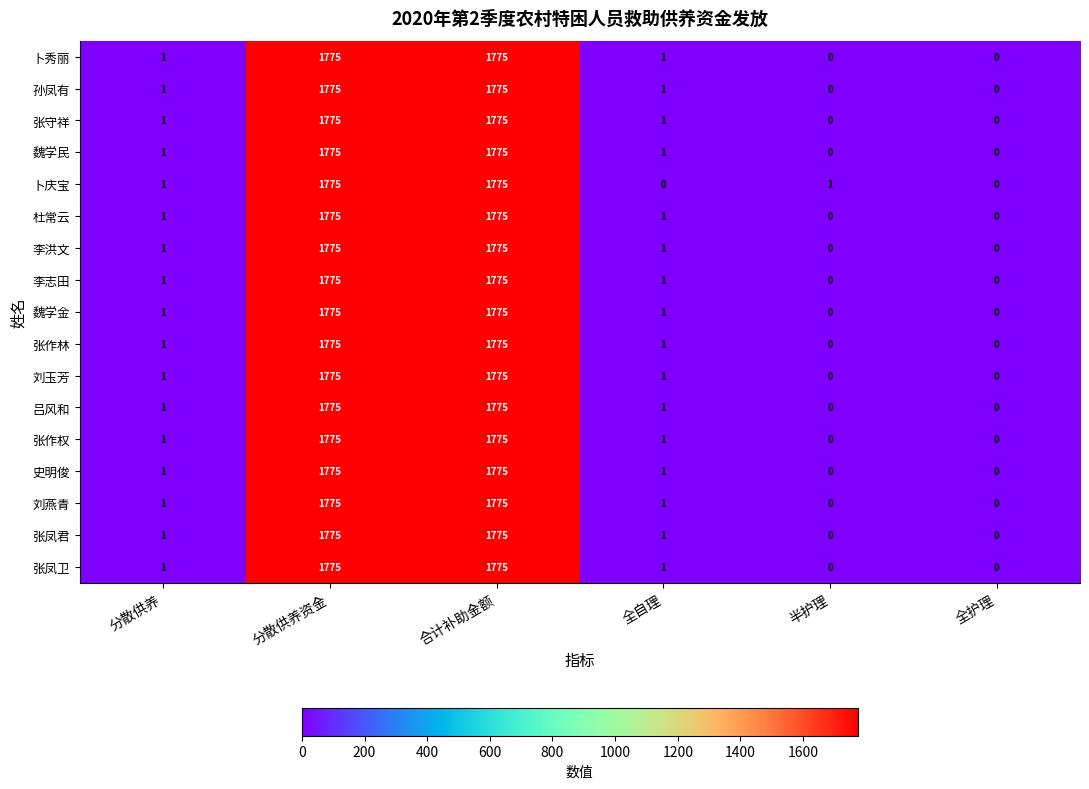

Is the value of 魏学金 at 半护理 greater than the value of 杜常云 at 全自理?

No